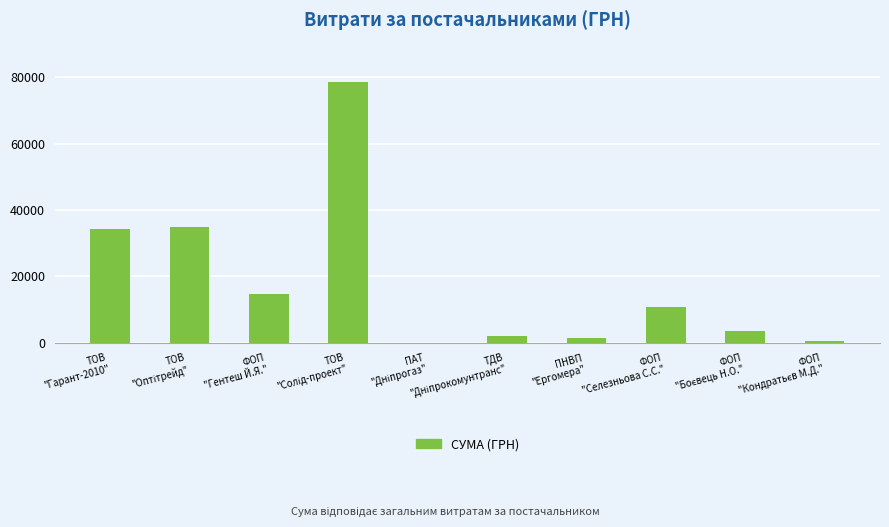

What is the sum of all values?

181666.2